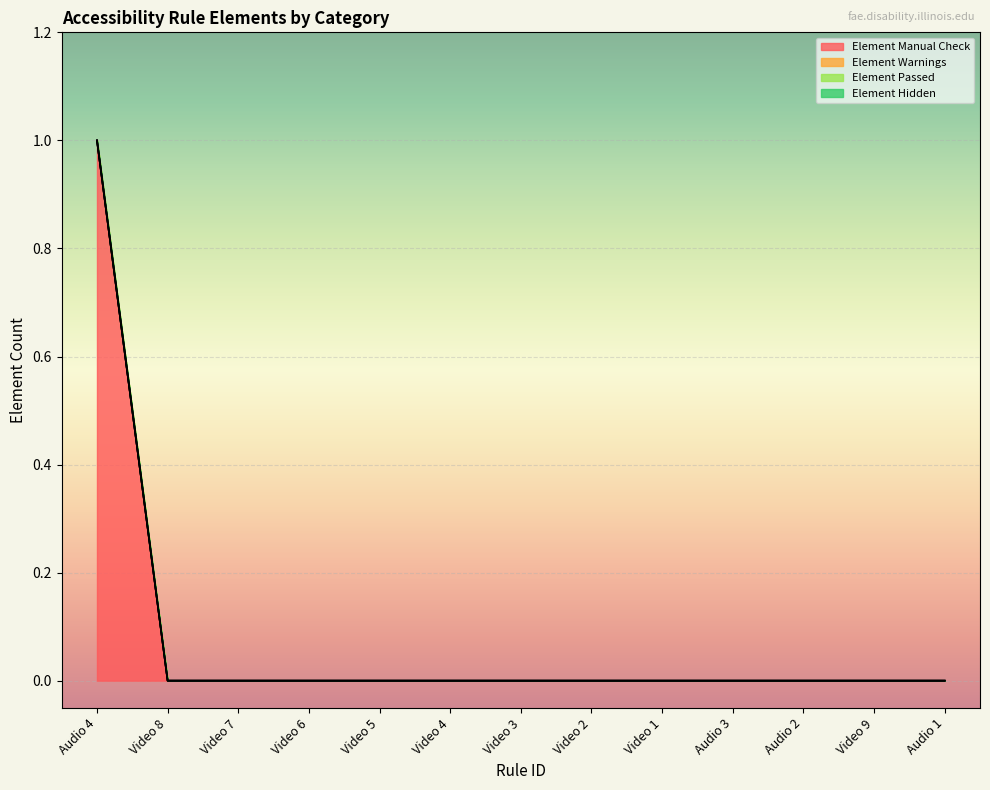

True or false: Element Passed and Element Manual Check cross at least once.

False